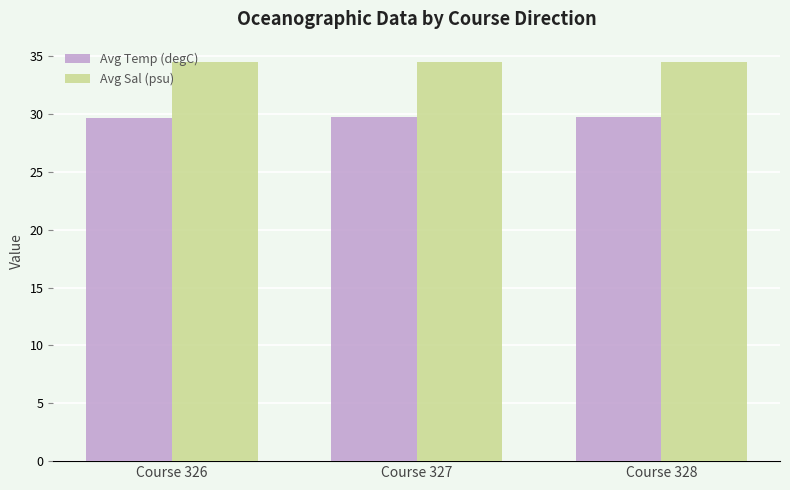

What is the difference between the highest and lowest values at Course 327?

4.8